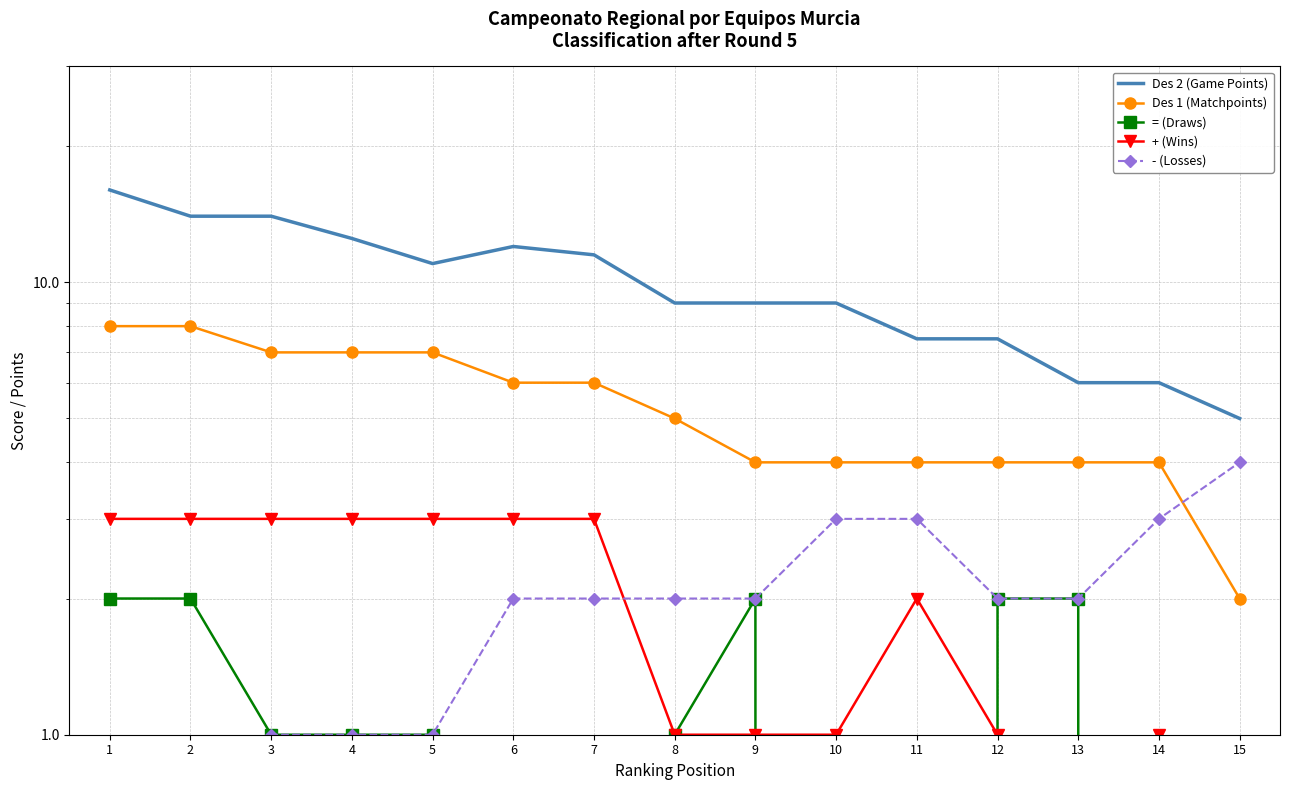

Reading left to right, extract all data points from this chart.

Des 2 (Game Points): 1=16.0	2=14.0	3=14.0	4=12.5	5=11.0	6=12.0	7=11.5	8=9.0	9=9.0	10=9.0	11=7.5	12=7.5	13=6.0	14=6.0	15=5.0
Des 1 (Matchpoints): 1=8.0	2=8.0	3=7.0	4=7.0	5=7.0	6=6.0	7=6.0	8=5.0	9=4.0	10=4.0	11=4.0	12=4.0	13=4.0	14=4.0	15=2.0
= (Draws): 1=2.0	2=2.0	3=1.0	4=1.0	5=1.0	6=0.0	7=0.0	8=1.0	9=2.0	10=0.0	11=0.0	12=2.0	13=2.0	14=0.0	15=0.0
+ (Wins): 1=3.0	2=3.0	3=3.0	4=3.0	5=3.0	6=3.0	7=3.0	8=1.0	9=1.0	10=1.0	11=2.0	12=1.0	13=0.0	14=1.0	15=0.0
- (Losses): 1=0.0	2=0.0	3=1.0	4=1.0	5=1.0	6=2.0	7=2.0	8=2.0	9=2.0	10=3.0	11=3.0	12=2.0	13=2.0	14=3.0	15=4.0